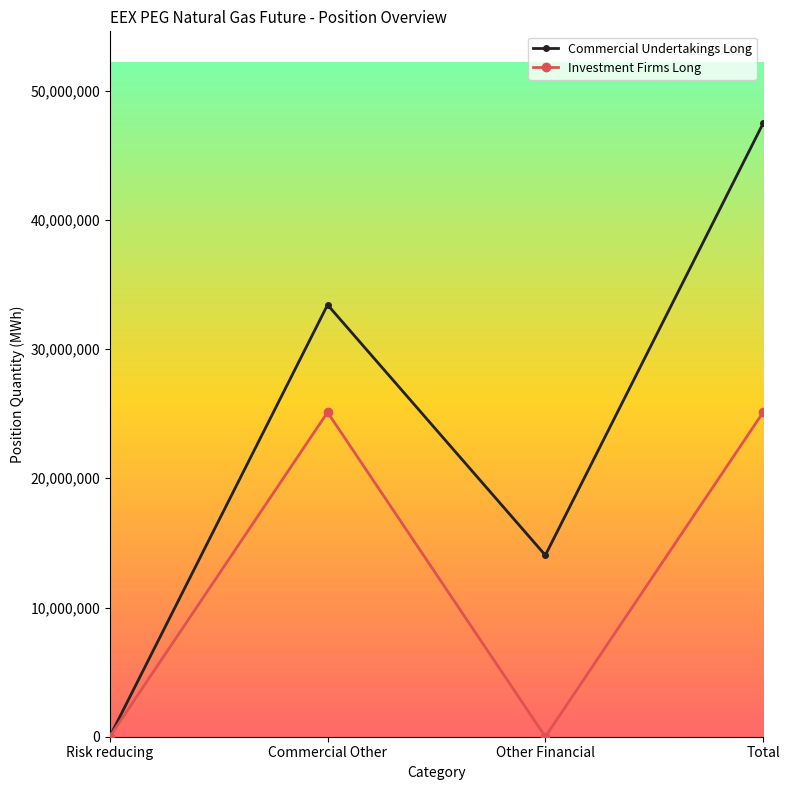

What is the total value across all series at Total?

72572345